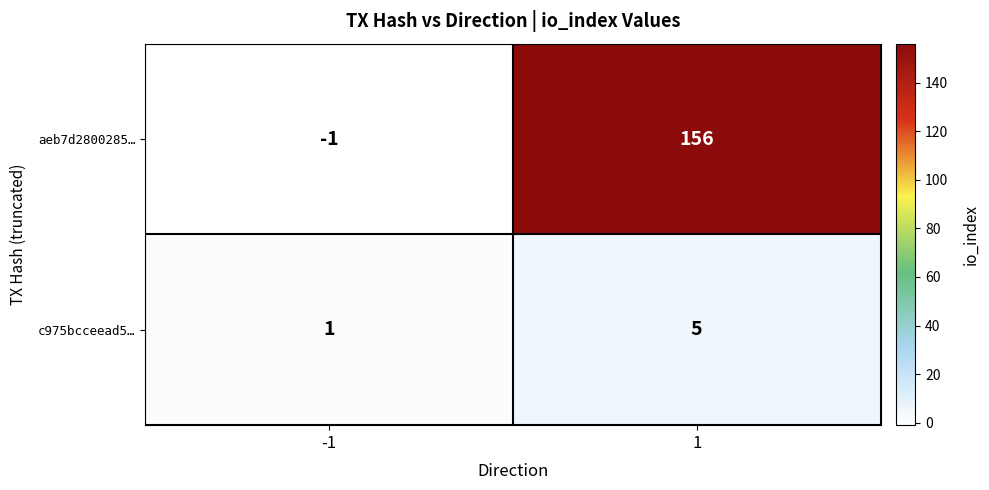

True or false: aeb7d2800285… has a value of 156 at 1.

True